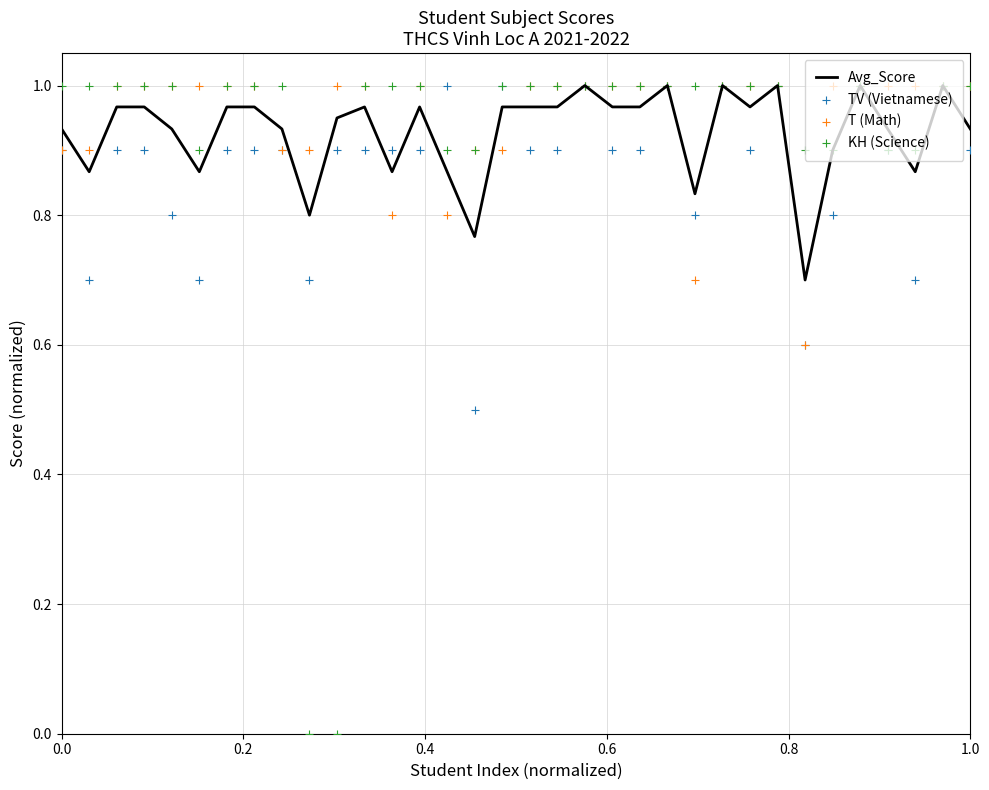

Which series has the widest spread of Y values?

KH (Science)